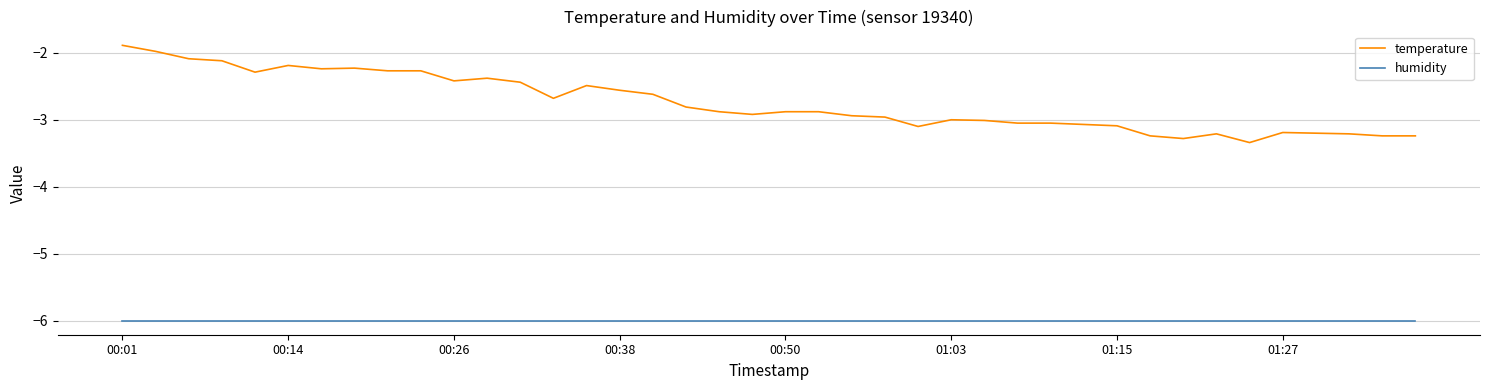

What is the greatest value displayed?

-1.9